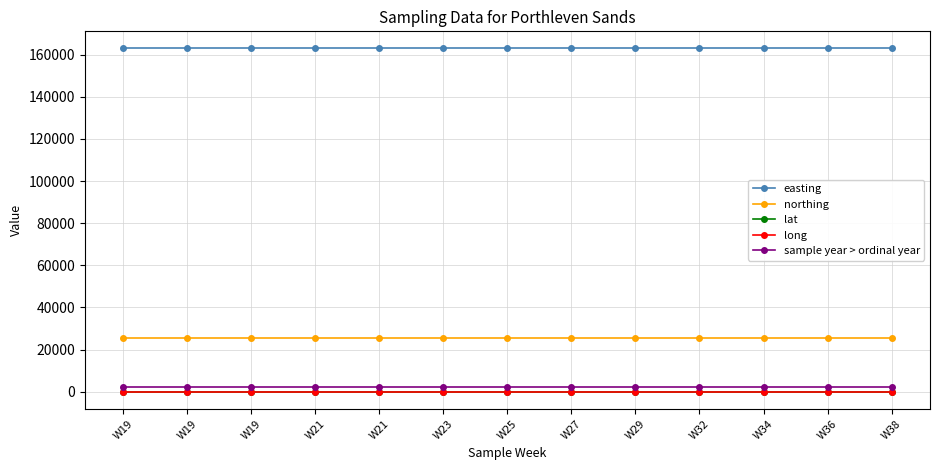

Which has a higher value, W19 or W21?

W19